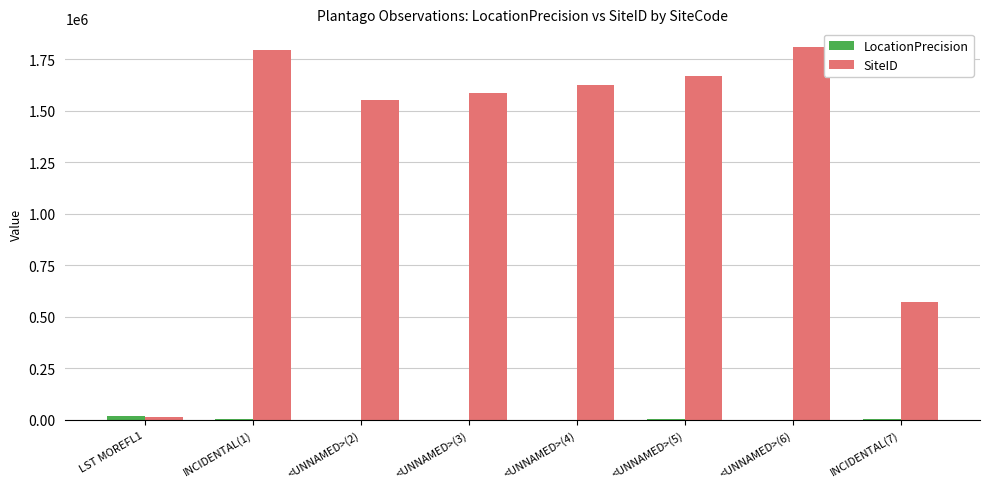

Where is SiteID nearest to the value 910025?

INCIDENTAL(7)